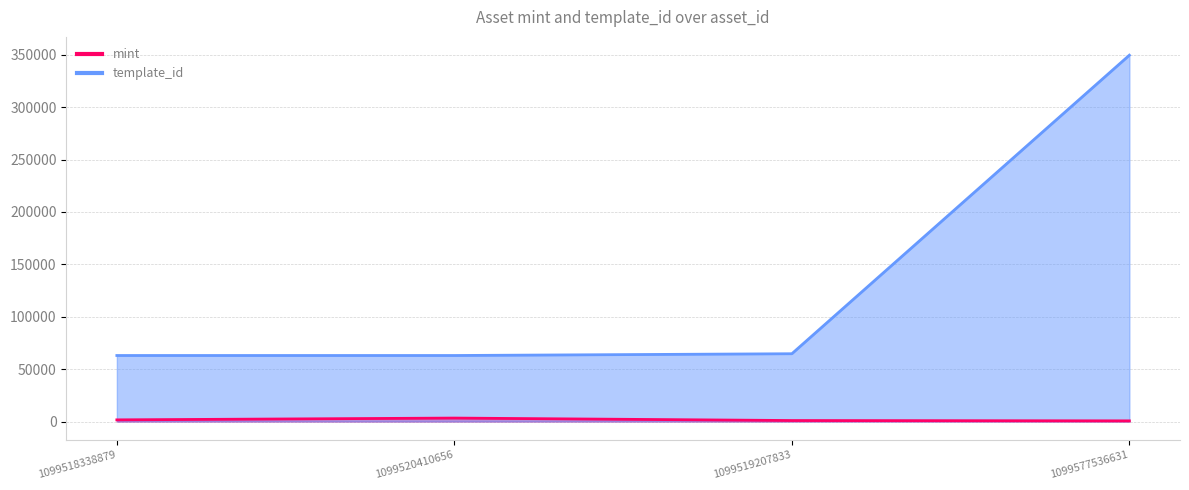

At which label does mint first exceed 1560?

1099520410656